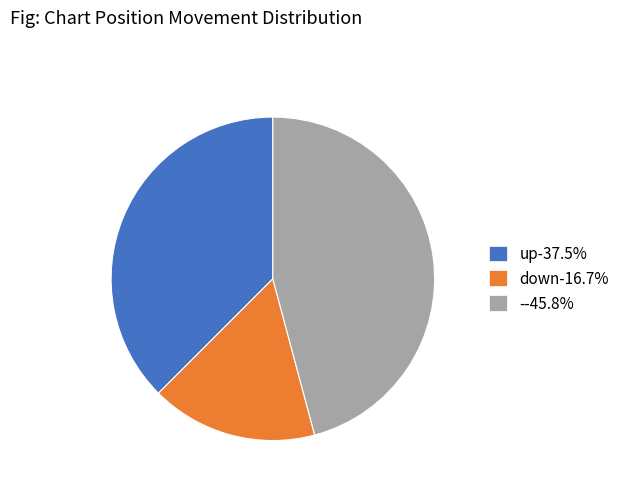

Do --45.8% and up-37.5% together represent more than half of the pie?

Yes